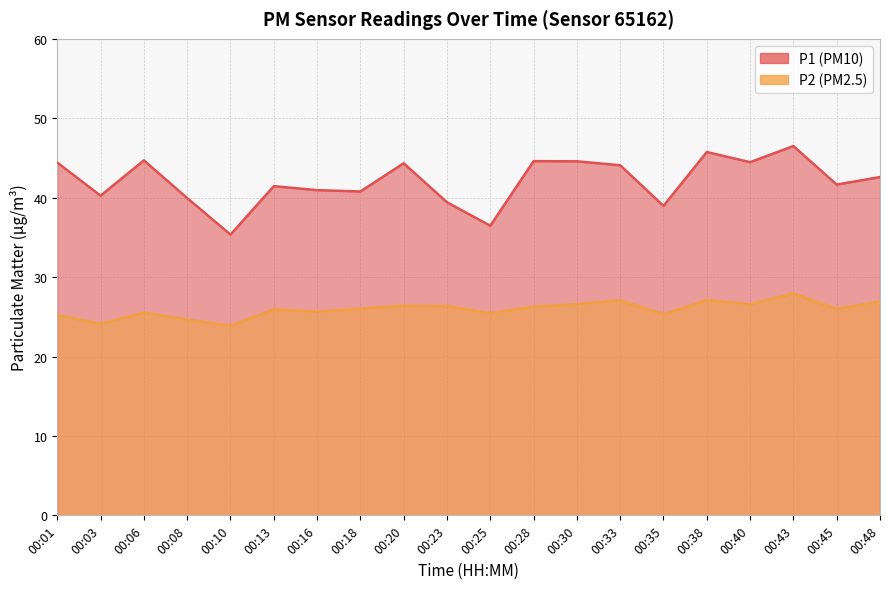

True or false: P1 has more than 0 points higher than both neighbors.

True